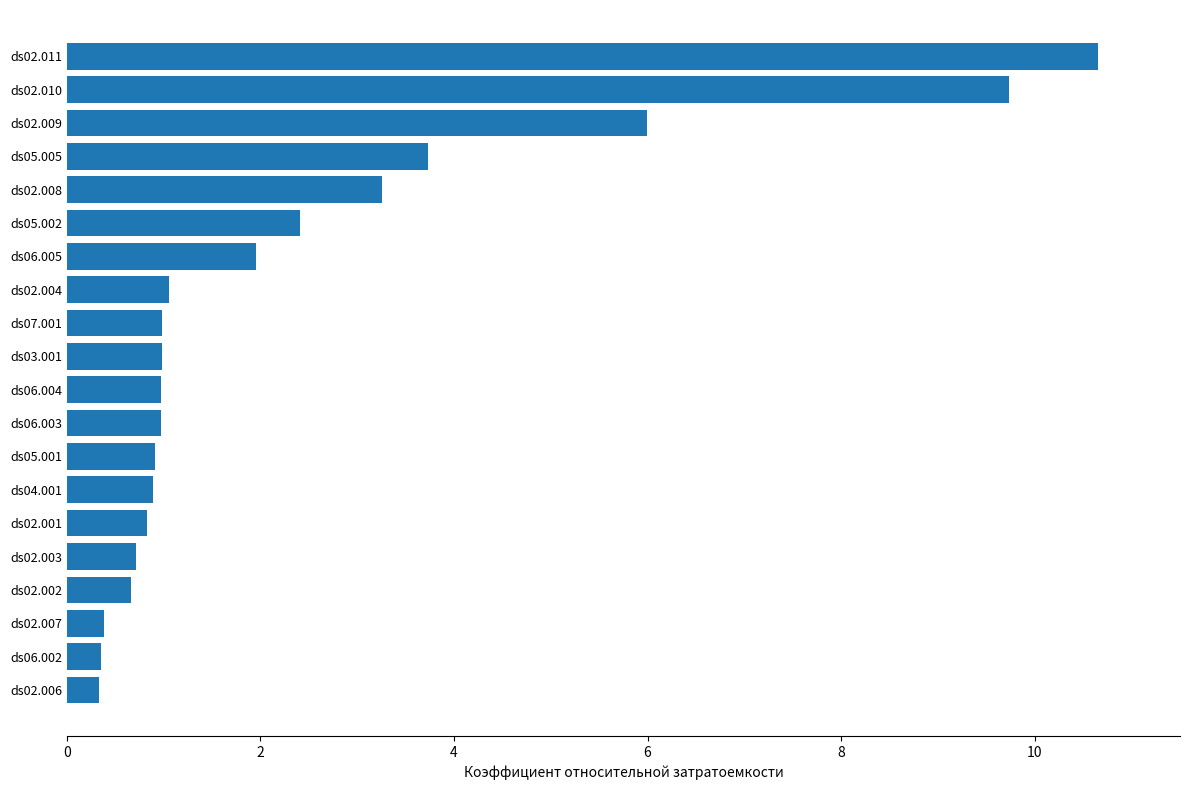

What is the label of the 2nd bar from the bottom?

ds06.002